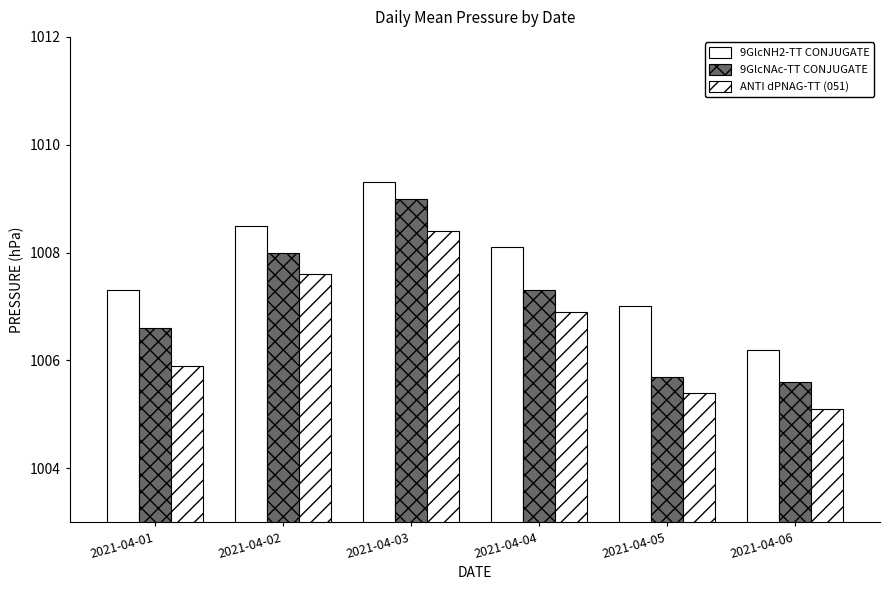

Which category has the lowest value in the ANTI dPNAG-TT (051) series?

2021-04-06